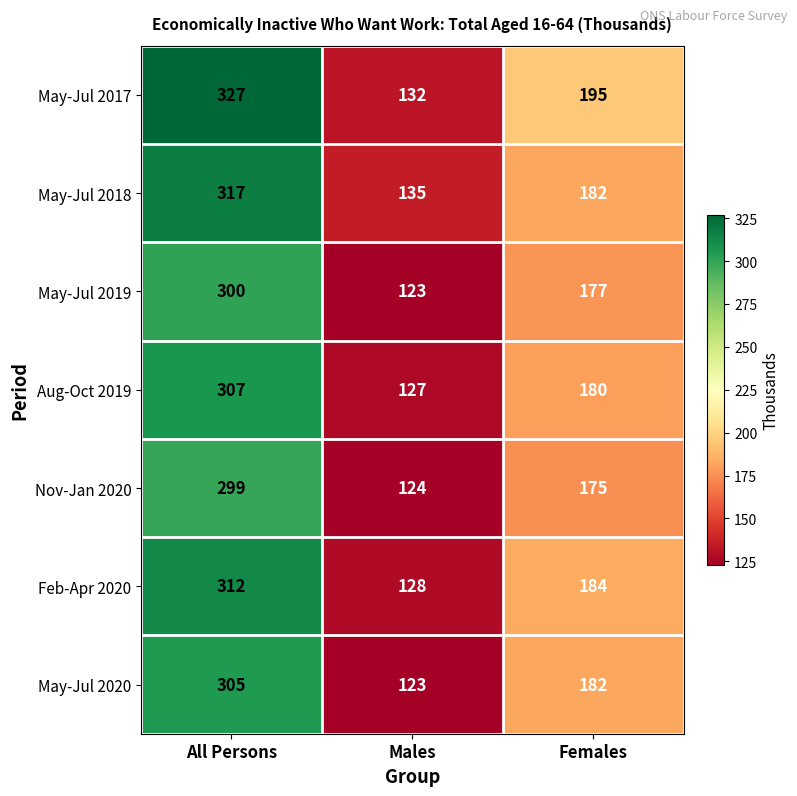

How many distinct data groups are displayed?

7